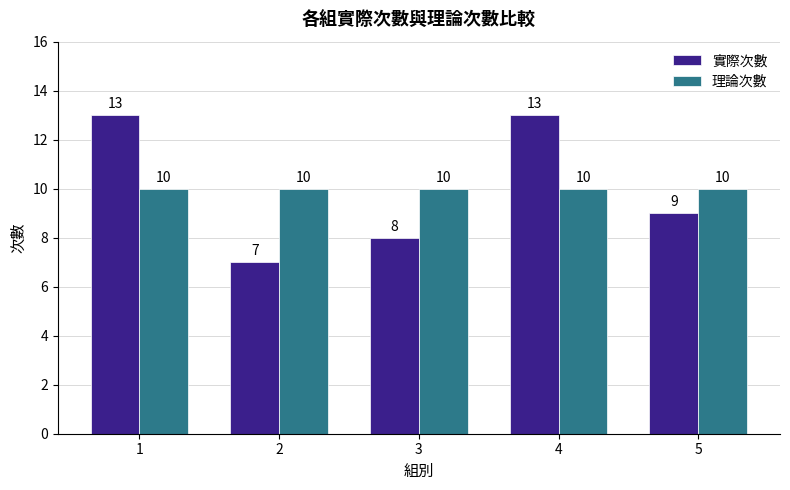

Reading right to left, extract all data points from this chart.

實際次數: 9	13	8	7	13
理論次數: 10	10	10	10	10